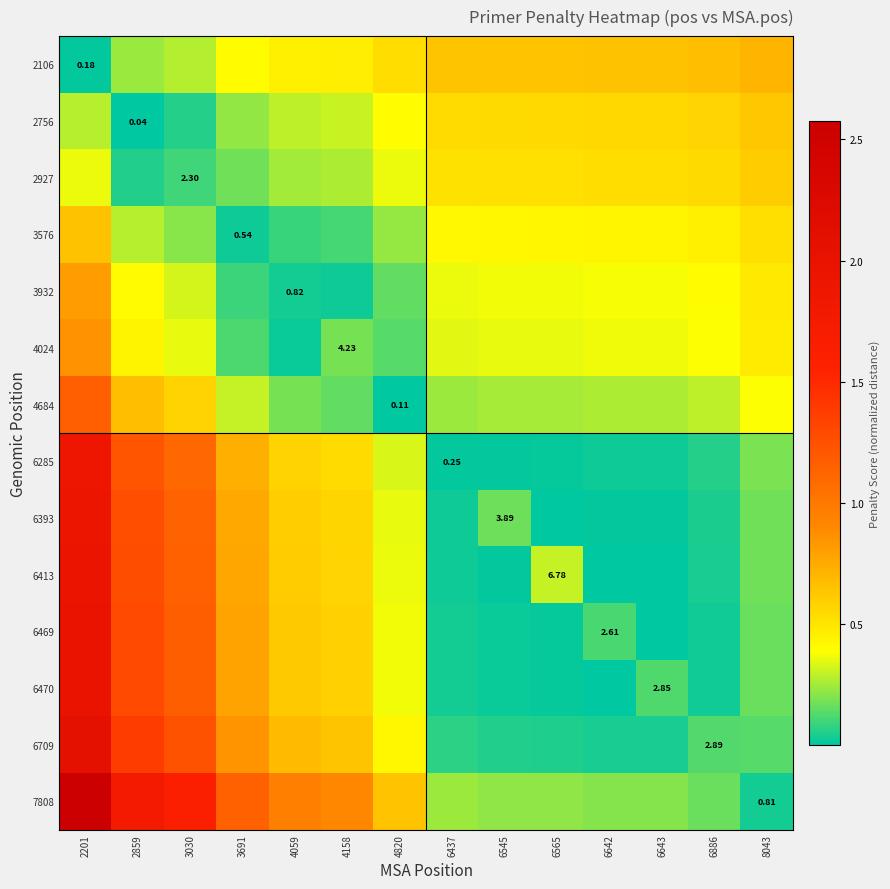

List the series in order of their peak value, lowest first.

2927, 2756, 3576, 2106, 3932, 4024, 4684, 6285, 6393, 6413, 6469, 6470, 6709, 7808